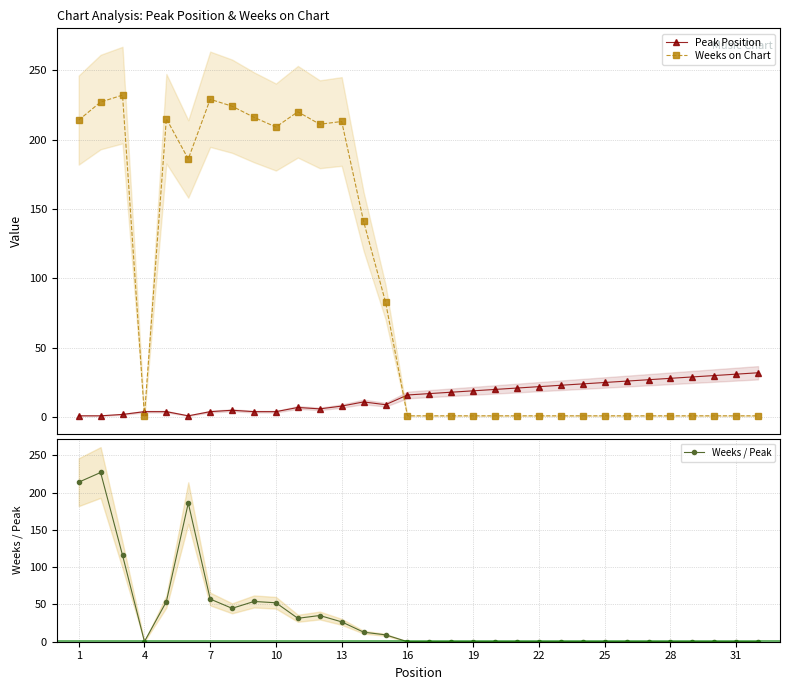

List the series in order of their overall mean, lowest first.

Peak Position, Weeks / Peak, Weeks on Chart